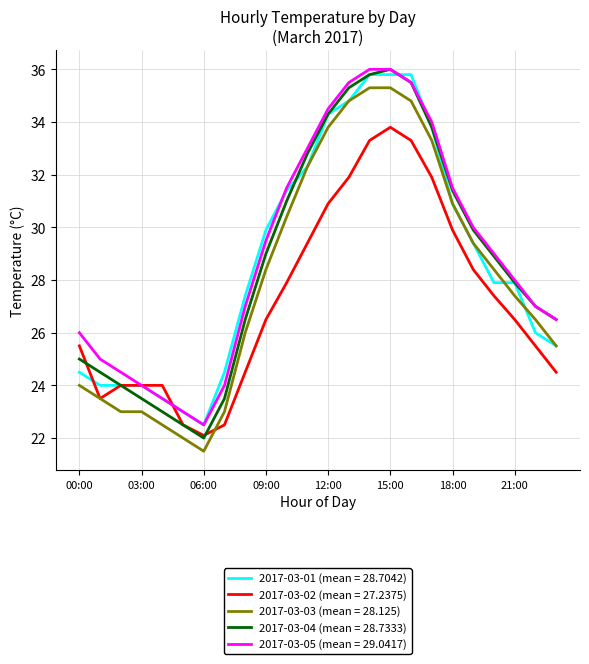

What is the maximum value for 2017-03-02 (mean = 27.2375)?

33.8